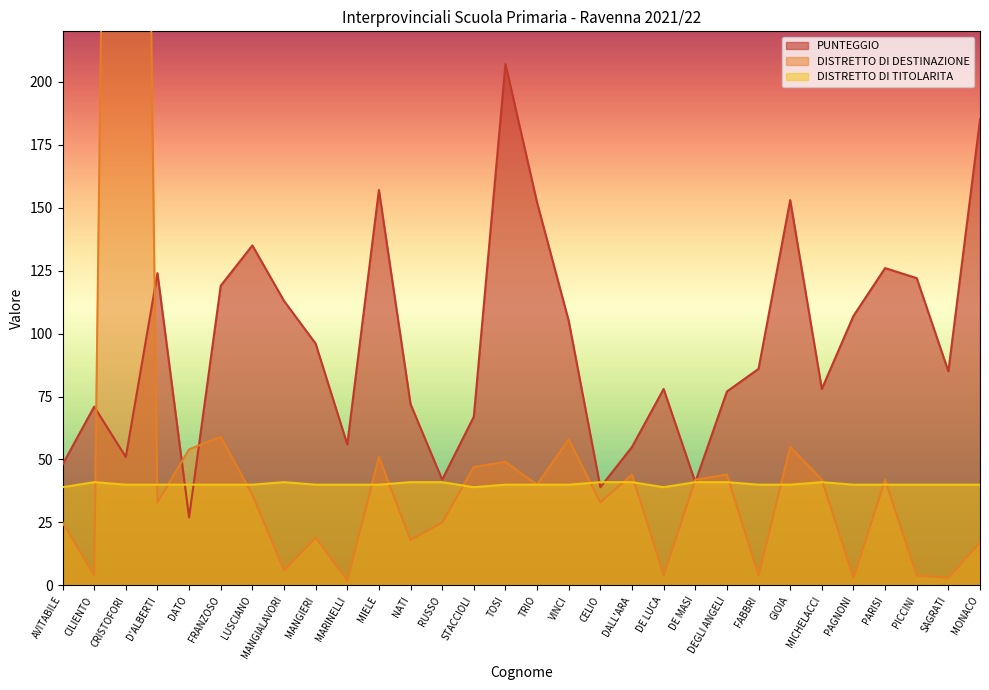

How many intersections are there between DISTRETTO DI TITOLARITA and DISTRETTO DI DESTINAZIONE?

16